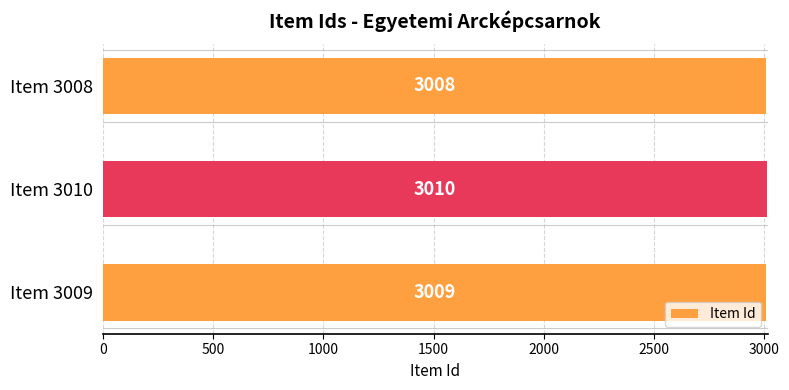

What is the average value?

3009